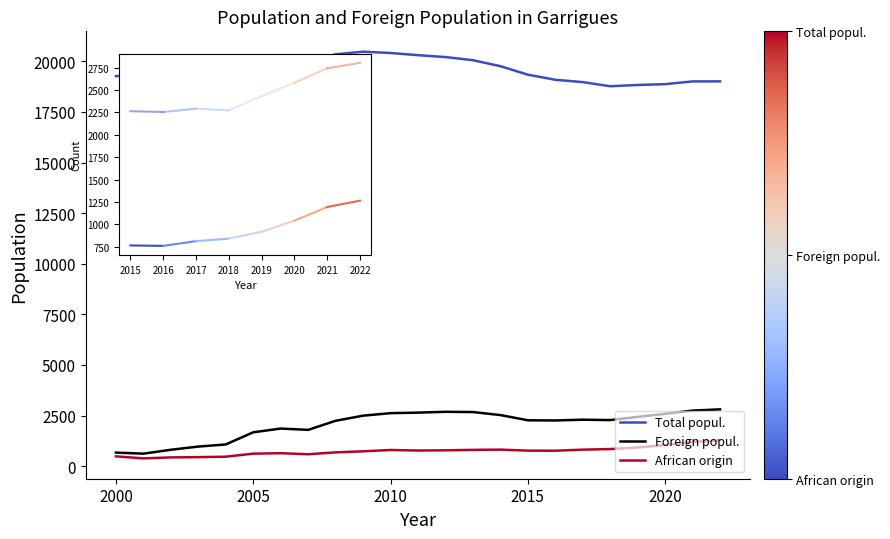

List the series in order of their peak value, highest first.

Total popul., Foreign popul., African origin